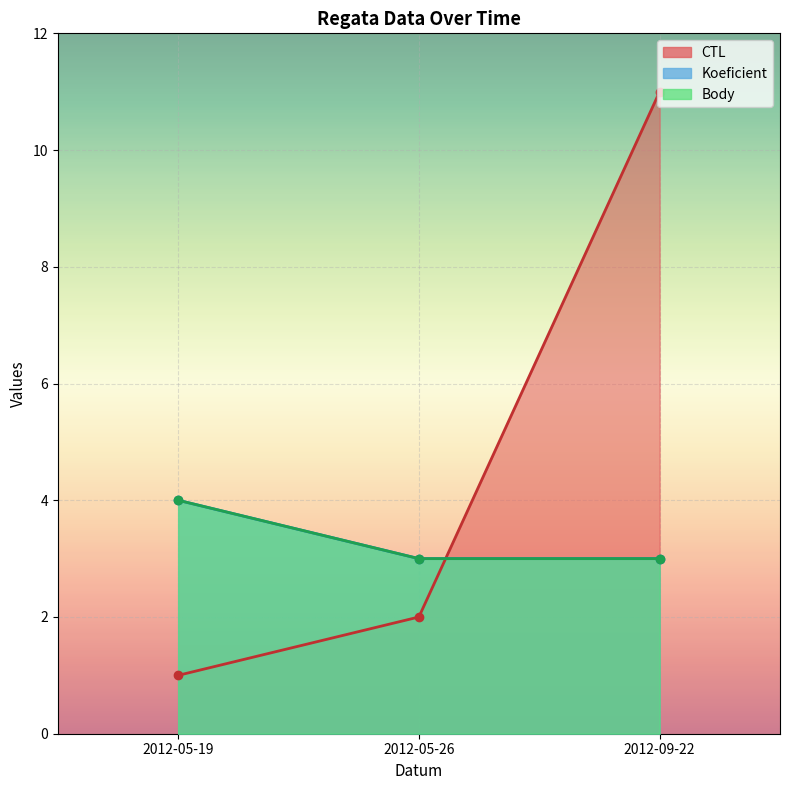

How many data points in Koeficient are above 3?

1